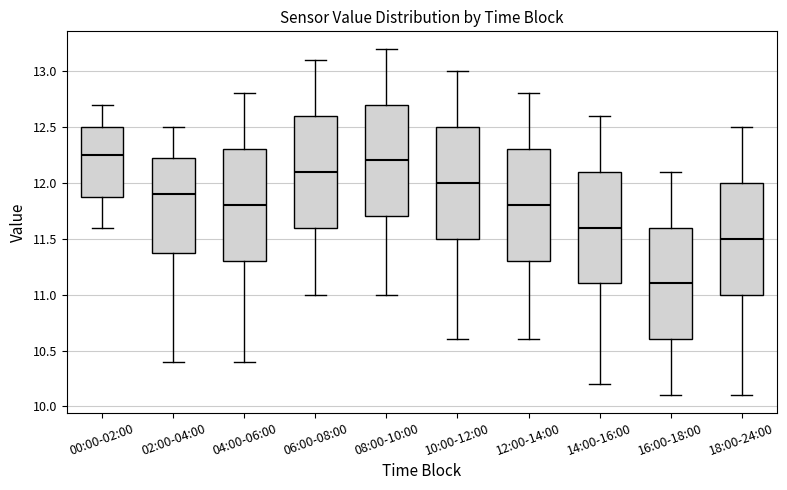

Where is the upper edge of the box for 06:00-08:00 on the y-axis? The values are not printed on the chart, so give them approximately, as read against the axis.

12.60